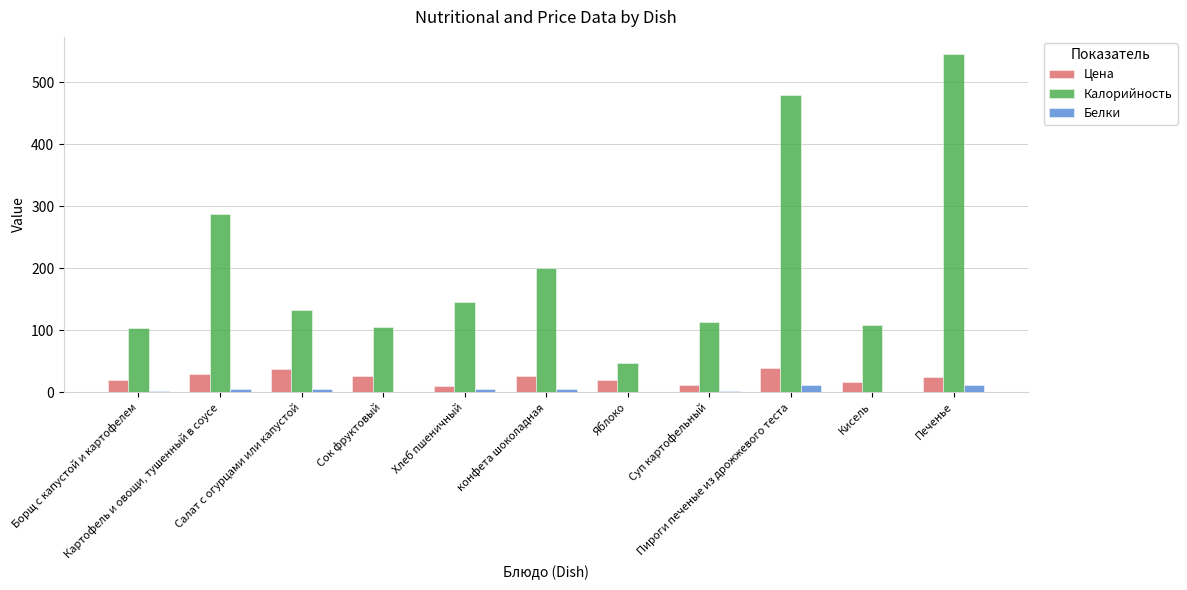

Which series has the widest spread of values?

Калорийность